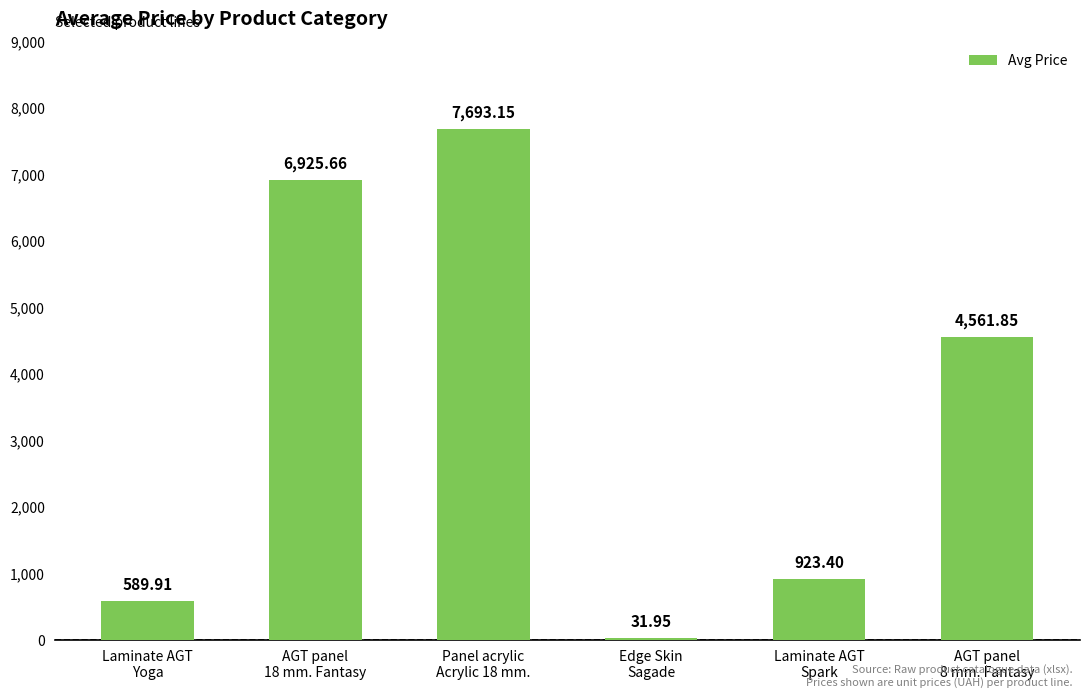

Where does the data first go above 4561?

AGT panel
18 mm. Fantasy